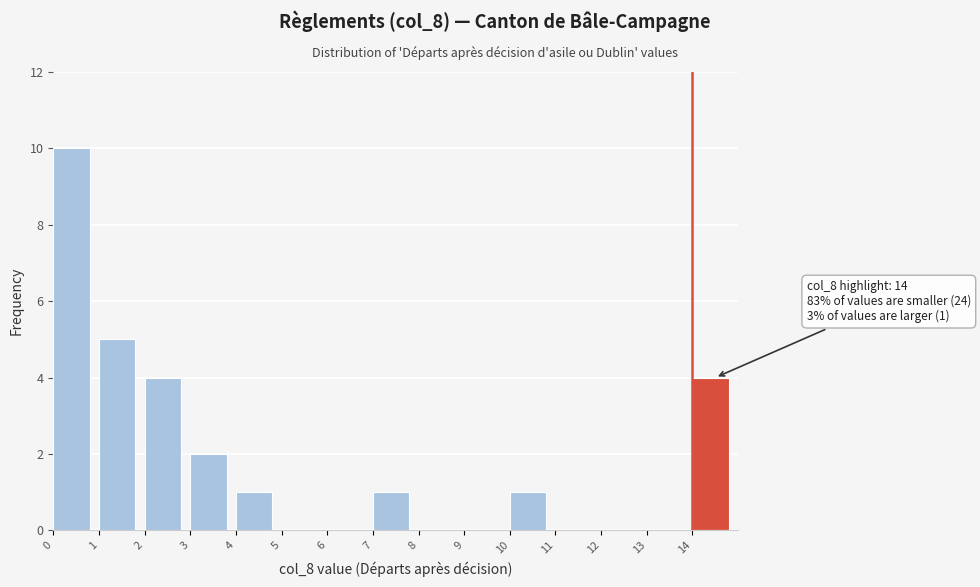

Over which range of the x-axis is the bar tallest?

0 to 1